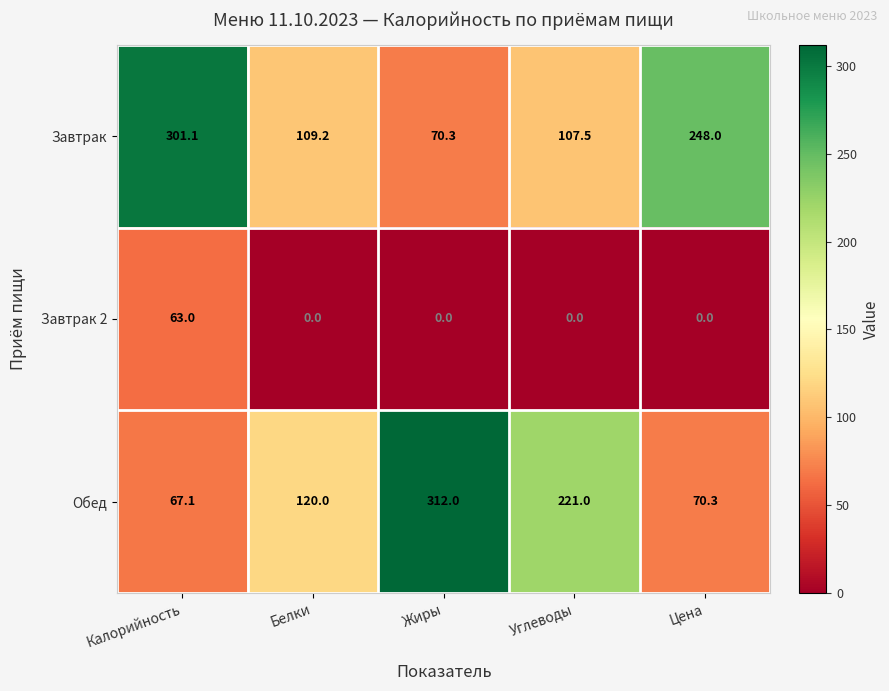

What is the total value across all series at Жиры?

382.3